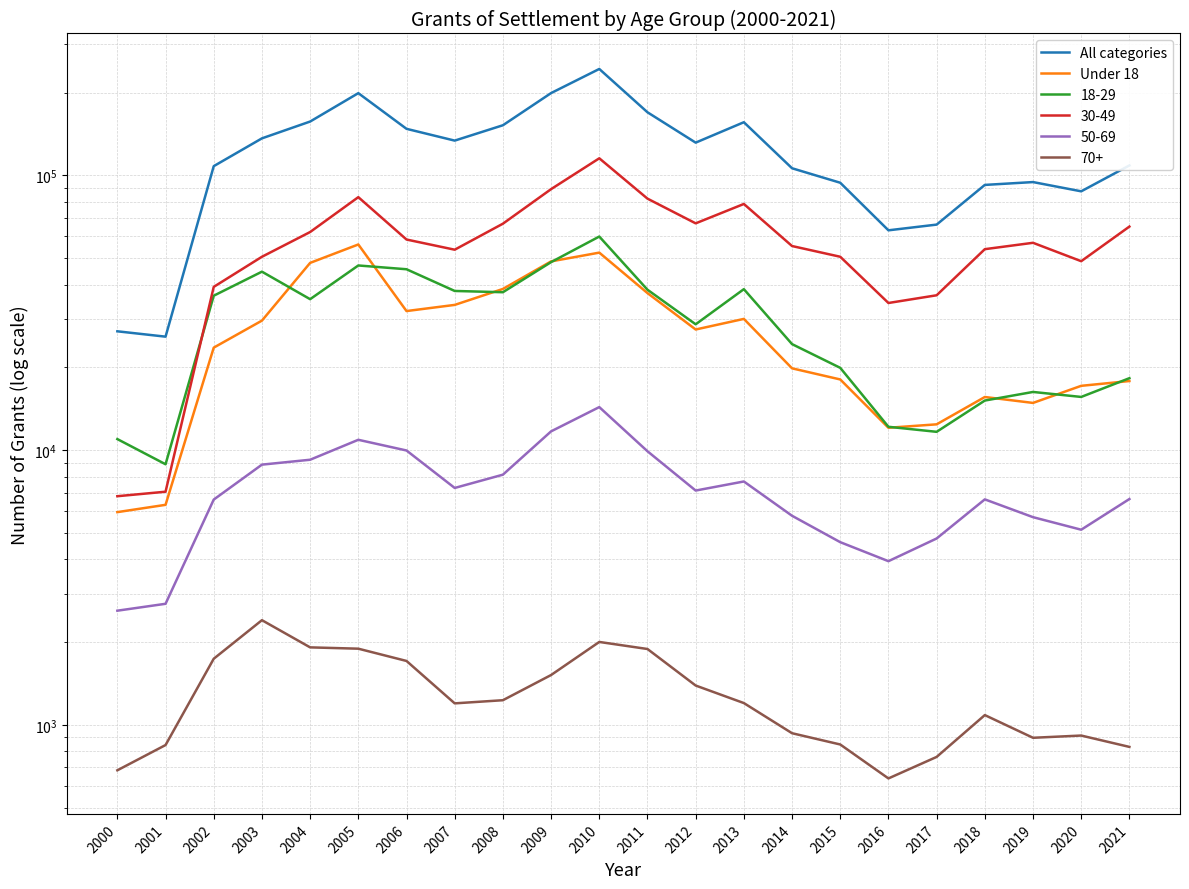

At which category does the chart reach its minimum across all series?

2000